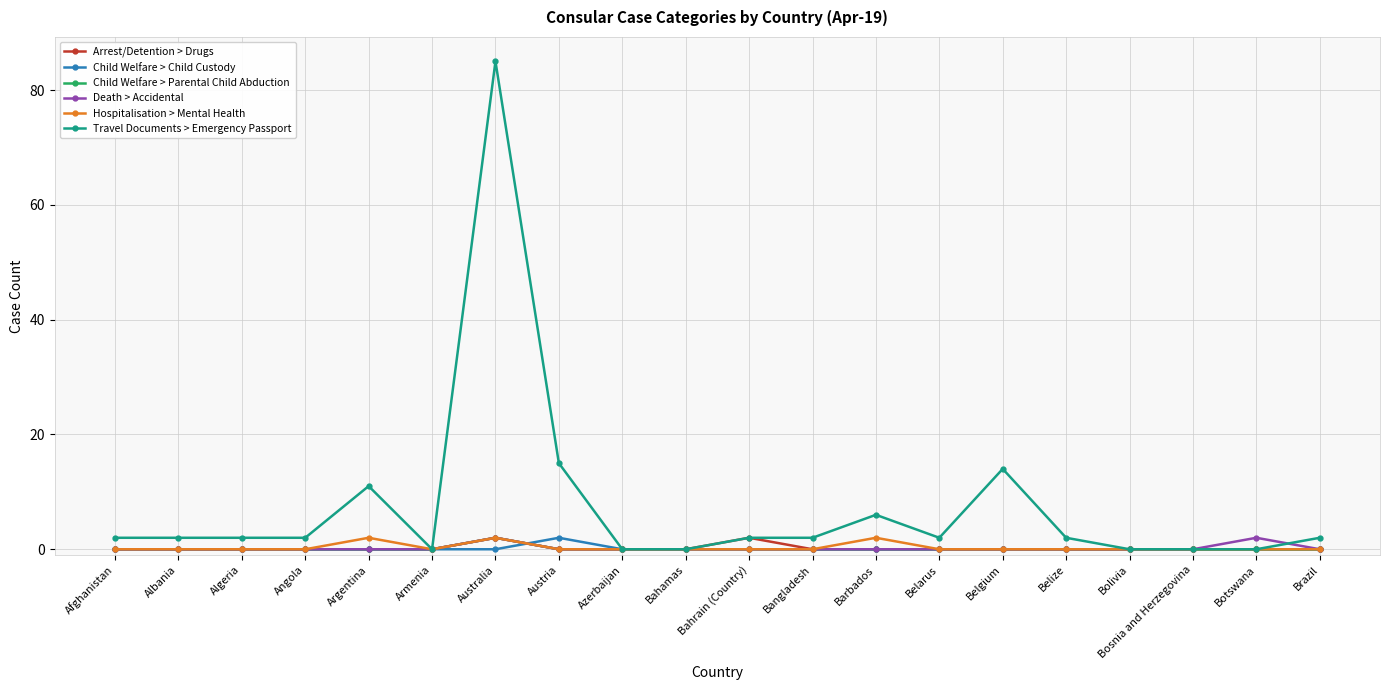

What are all the series names shown in the legend?

Arrest/Detention > Drugs, Child Welfare > Child Custody, Child Welfare > Parental Child Abduction, Death > Accidental, Hospitalisation > Mental Health, Travel Documents > Emergency Passport